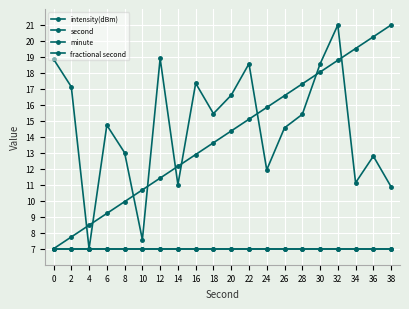

What is the difference between the second values at 0 and 18?

6.6